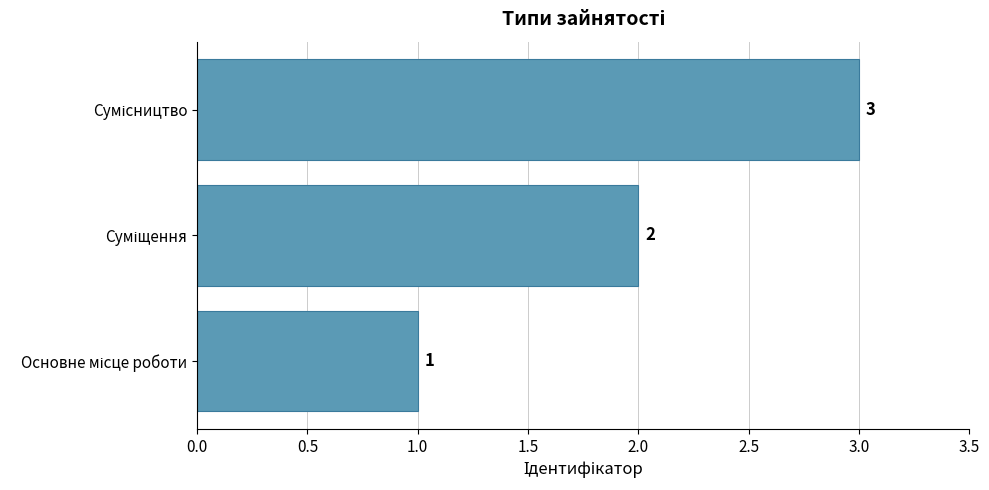

How many values are between 1 and 3?

3